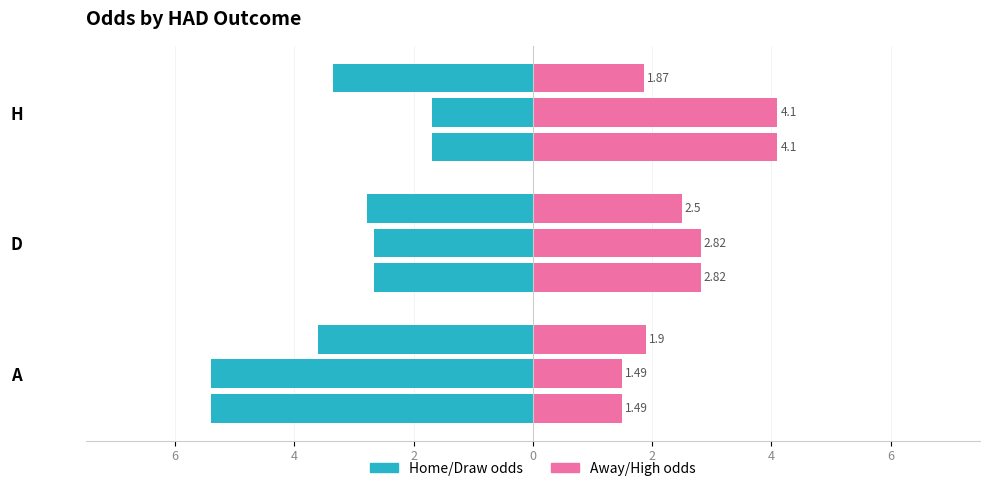

What is the sum of all first_away values?

8.4